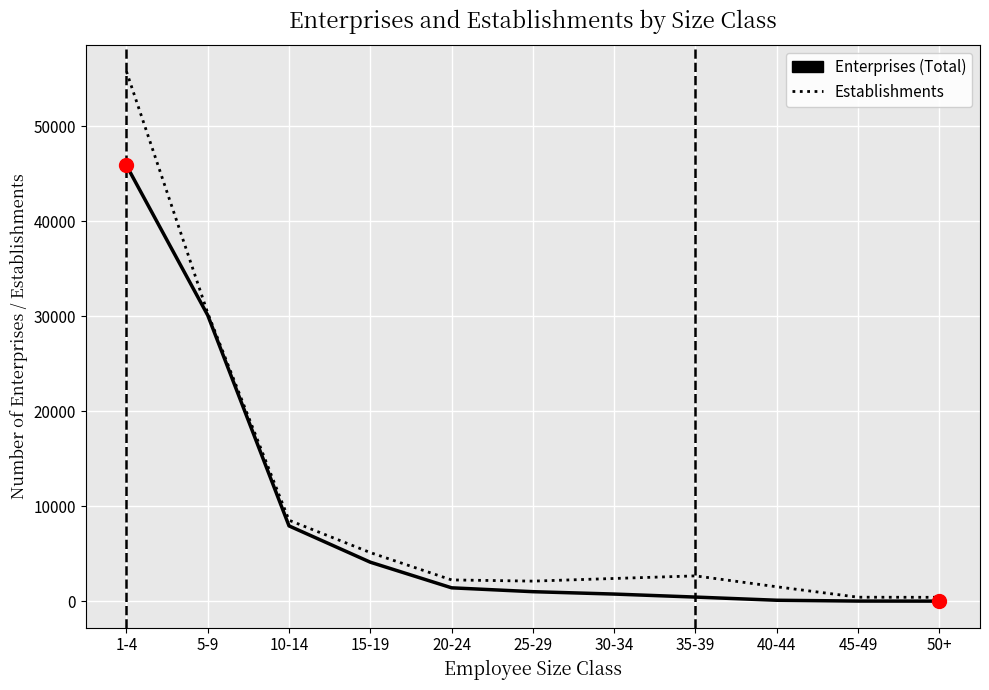

Which series changed the most between 1-4 and 50+?

Establishments